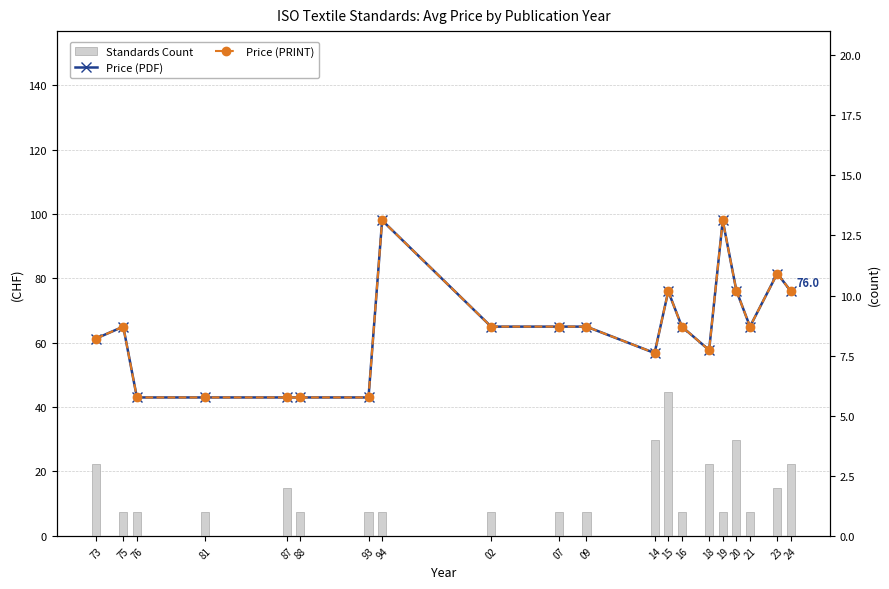

What is the label of the 4th bar from the left?

81